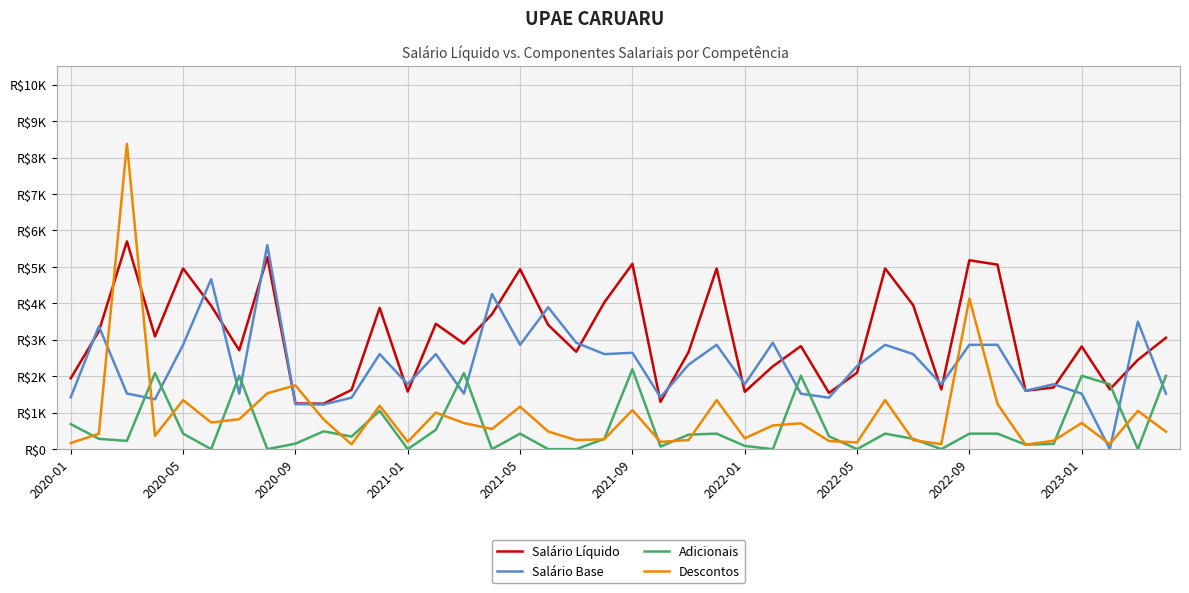

Does the chart display data point markers on the line(s)?

No